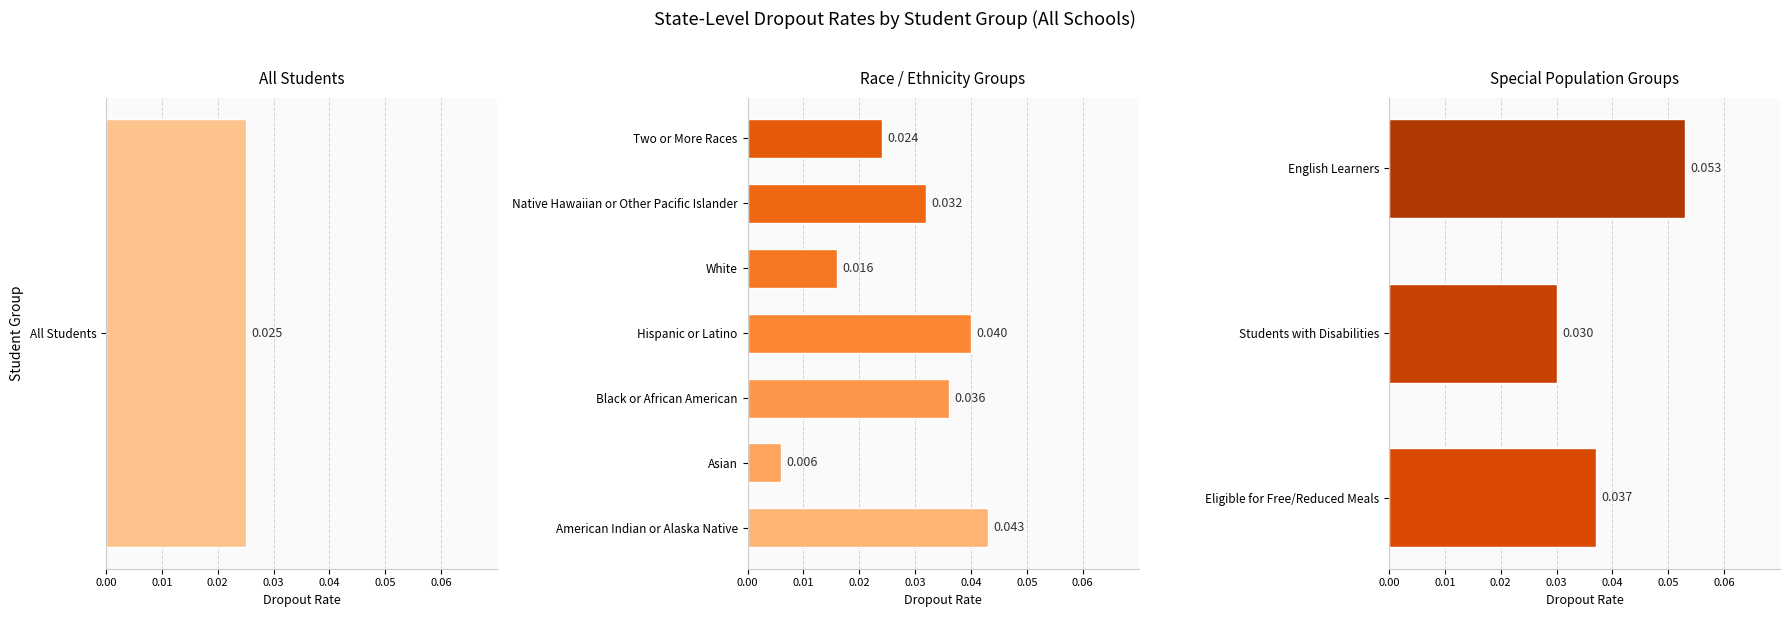

Where is the data nearest to the value 0?

Students with Disabilities